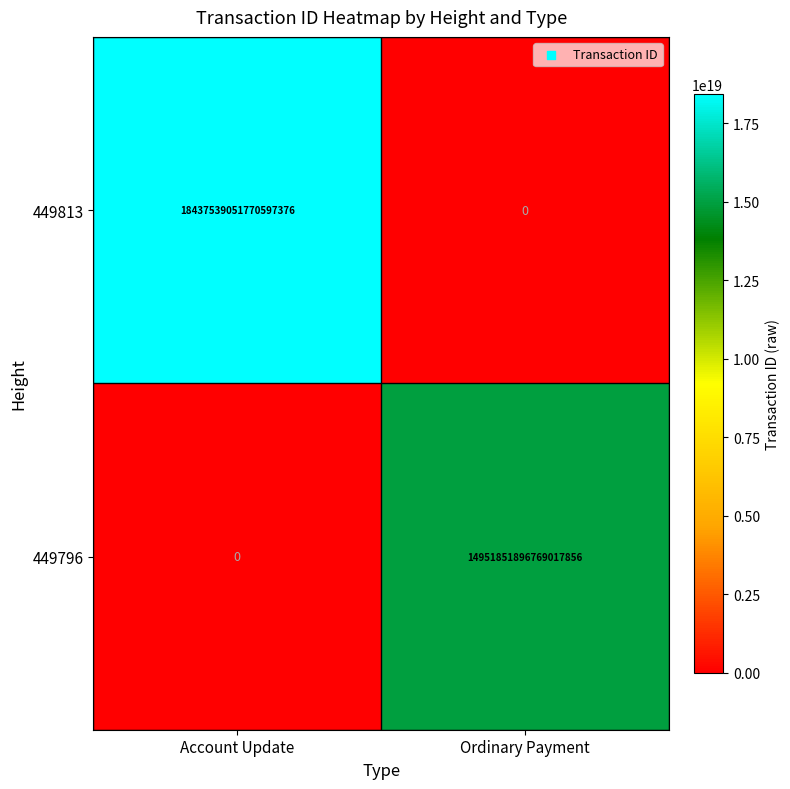

Which category has the lowest value in the 449796 series?

Account Update